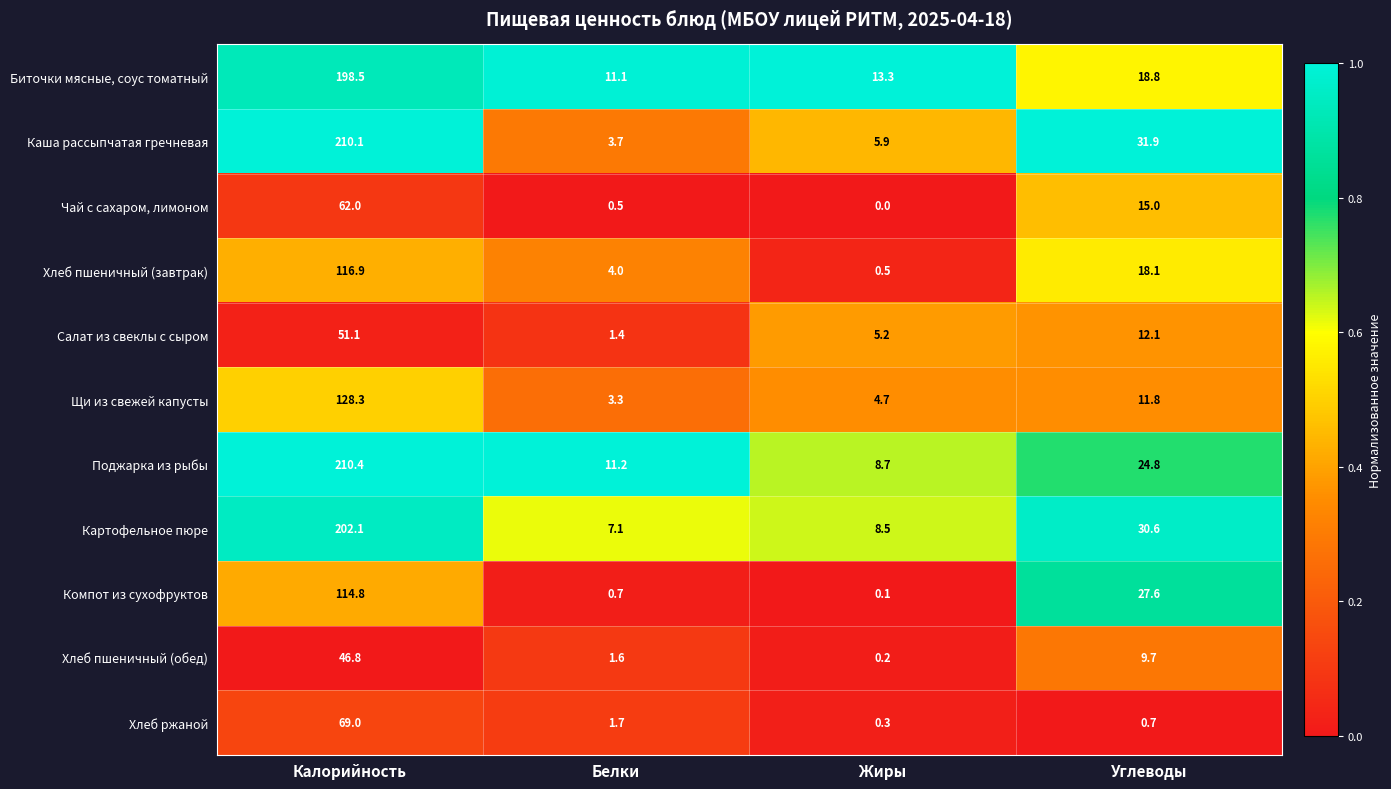

At which category is the sum across all series the highest?

Калорийность